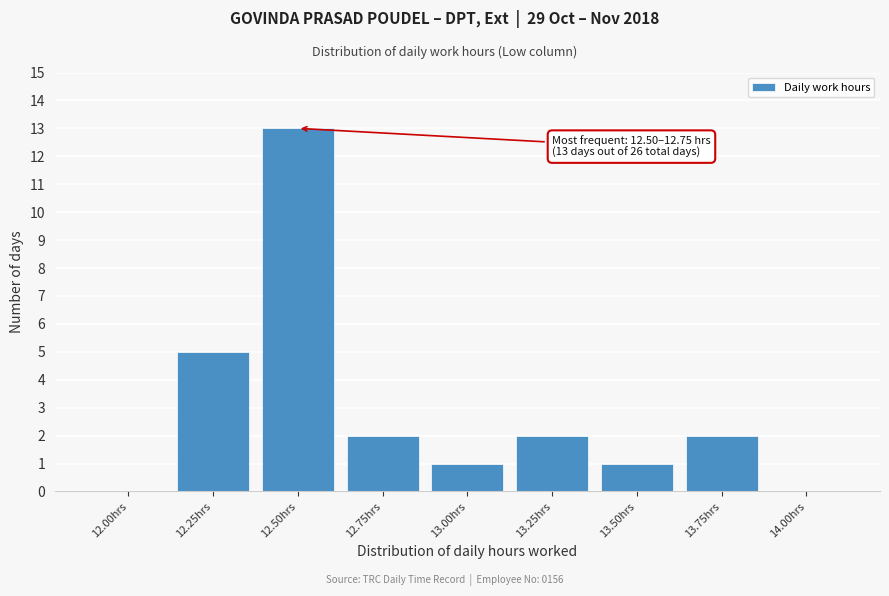

Reading right to left, extract all data points from this chart.

14.00hrs=0	13.75hrs=2	13.50hrs=1	13.25hrs=2	13.00hrs=1	12.75hrs=2	12.50hrs=13	12.25hrs=5	12.00hrs=0